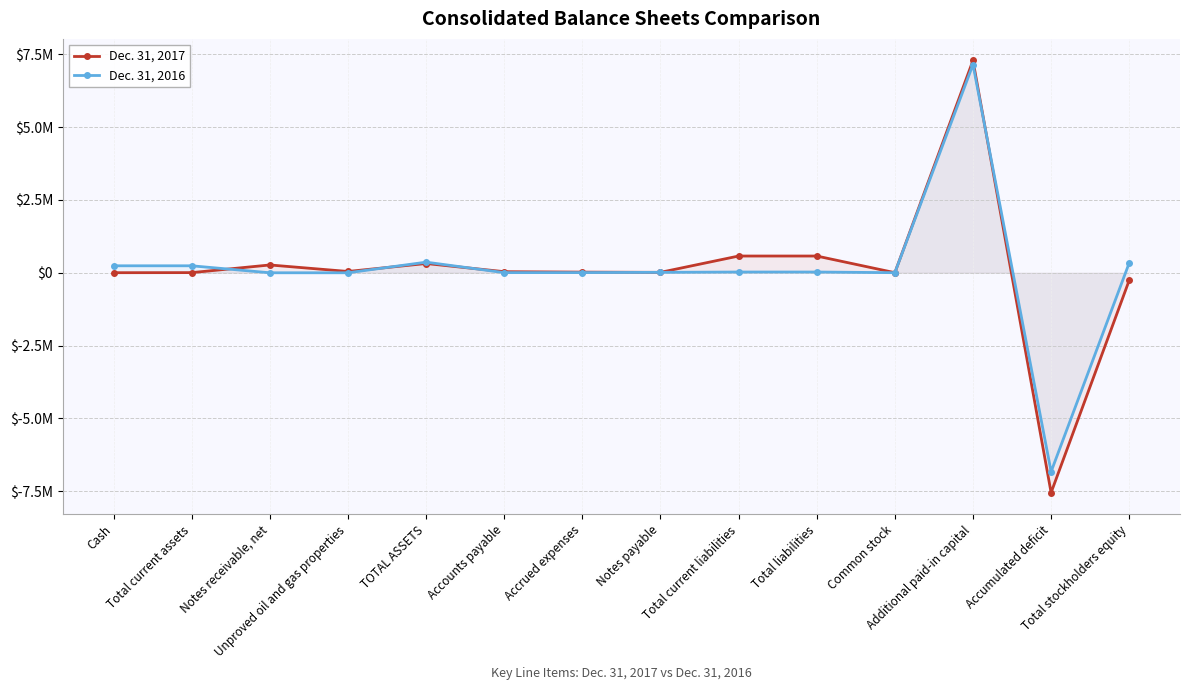

List the series in order of their peak value, highest first.

Dec. 31, 2017, Dec. 31, 2016